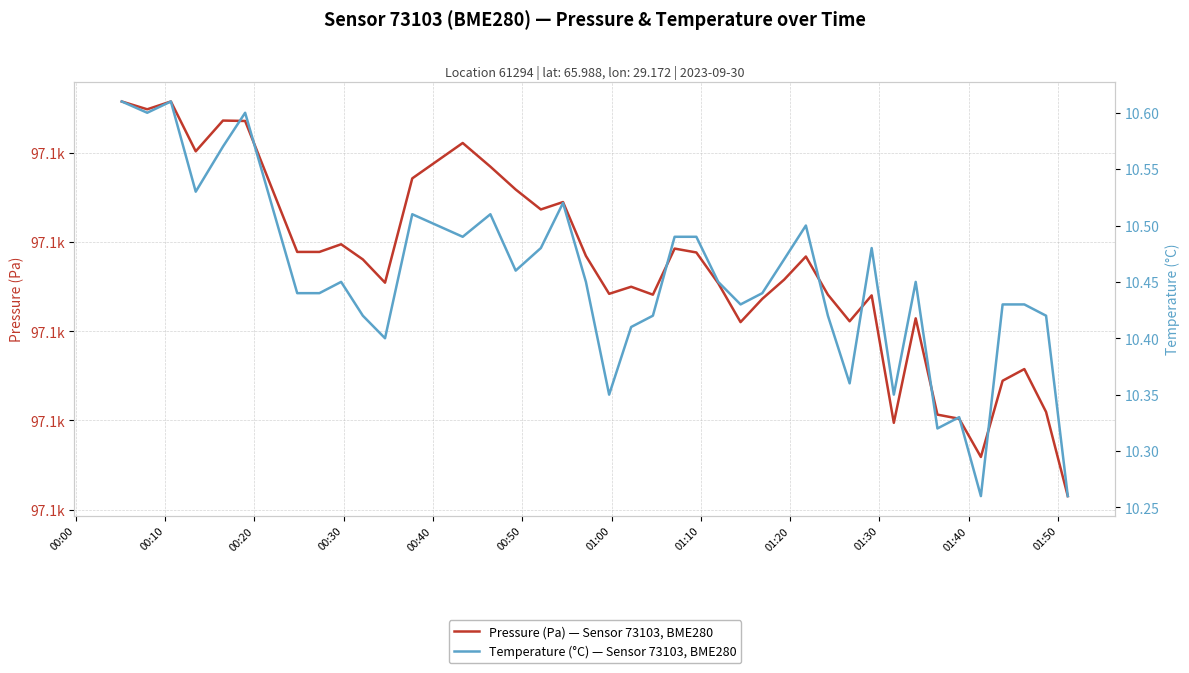

Which series has the largest range (max minus min)?

Pressure (Pa) — Sensor 73103, BME280